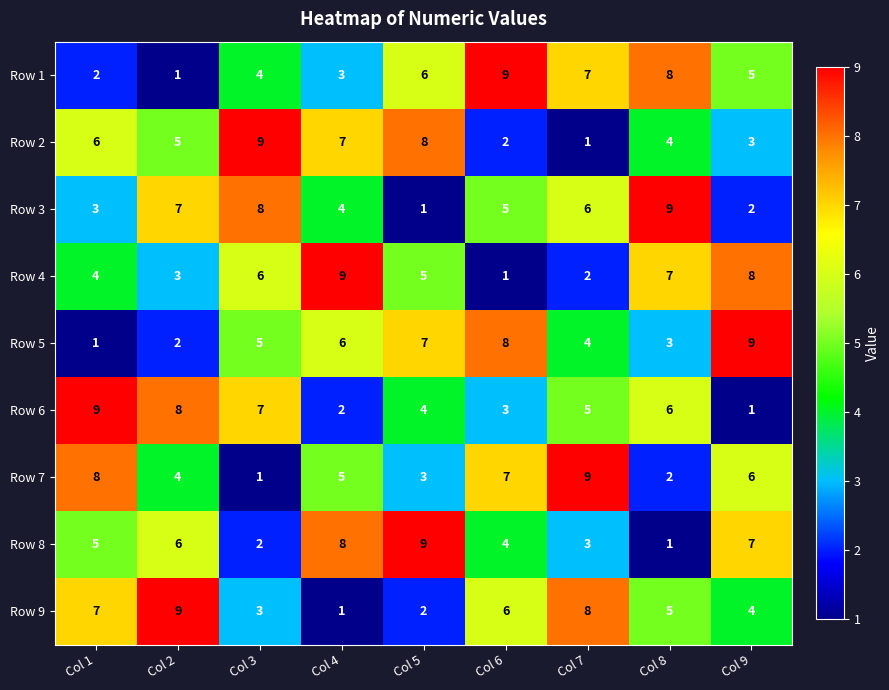

At Col 8, list the series in order from smallest to largest.

Row 8, Row 7, Row 5, Row 2, Row 9, Row 6, Row 4, Row 1, Row 3